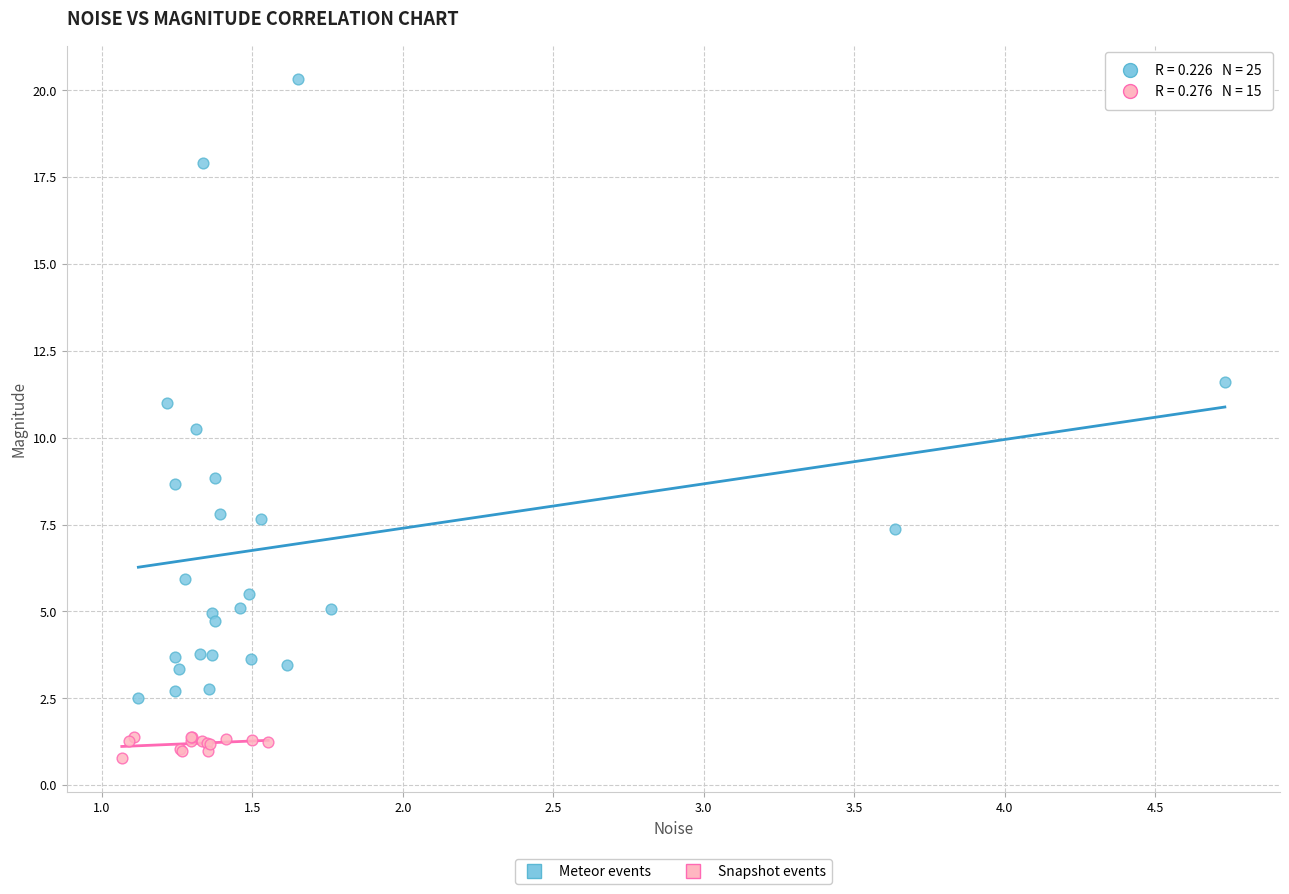

What are all the series names shown in the legend?

Meteor events, Snapshot events